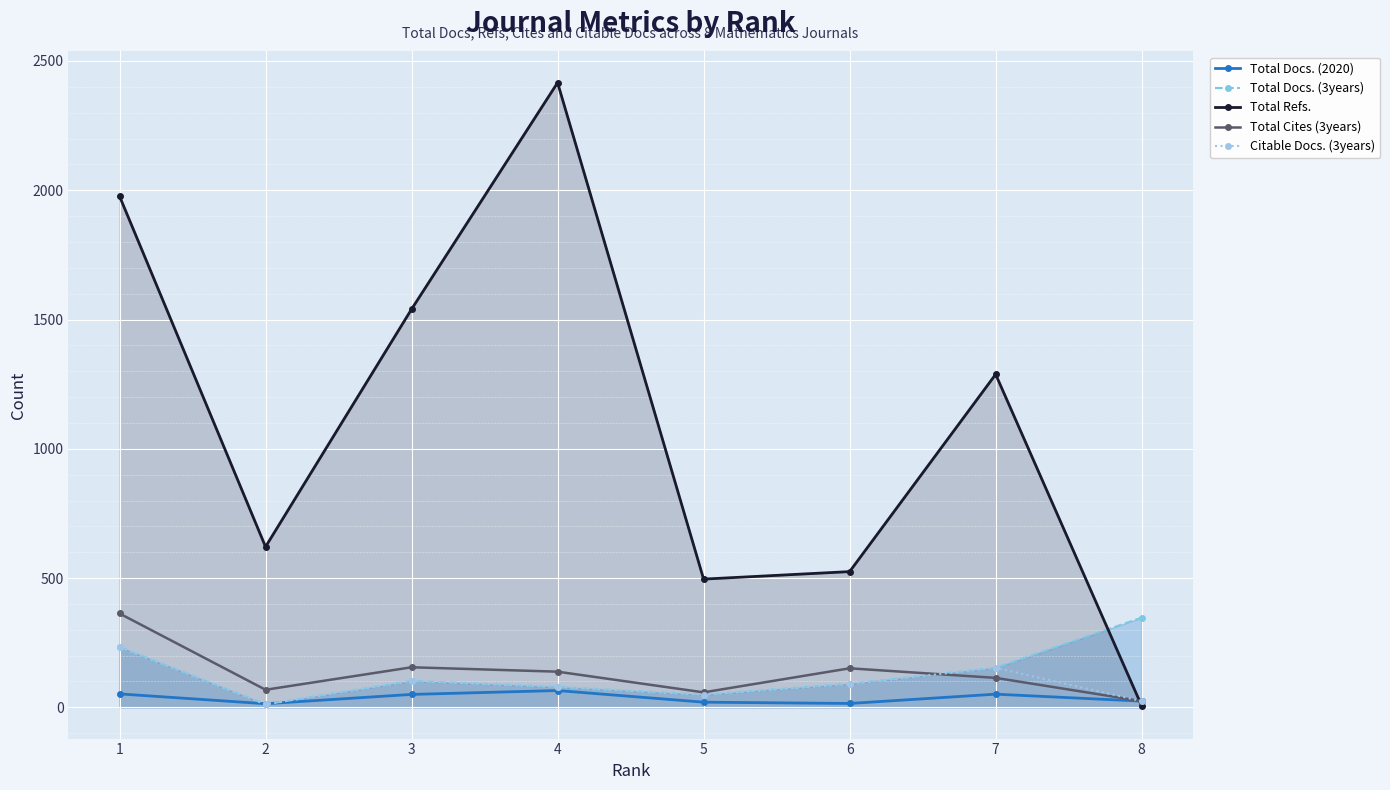

How many values in the Total Docs. (2020) series are below 50?

4